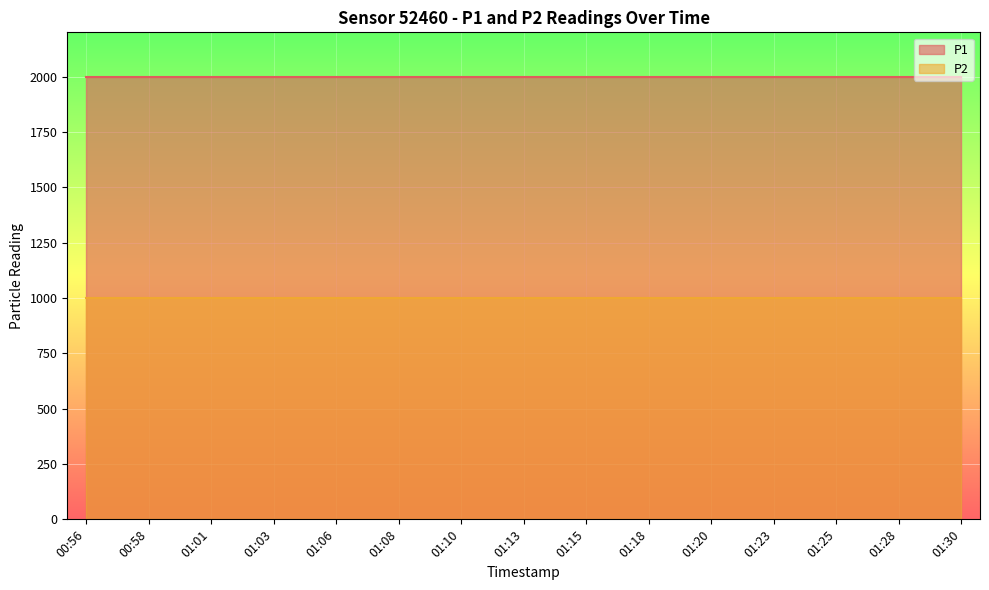

Rank the categories by P2 value from highest to lowest.

00:56, 00:58, 01:01, 01:03, 01:06, 01:08, 01:10, 01:13, 01:15, 01:18, 01:20, 01:23, 01:25, 01:28, 01:30